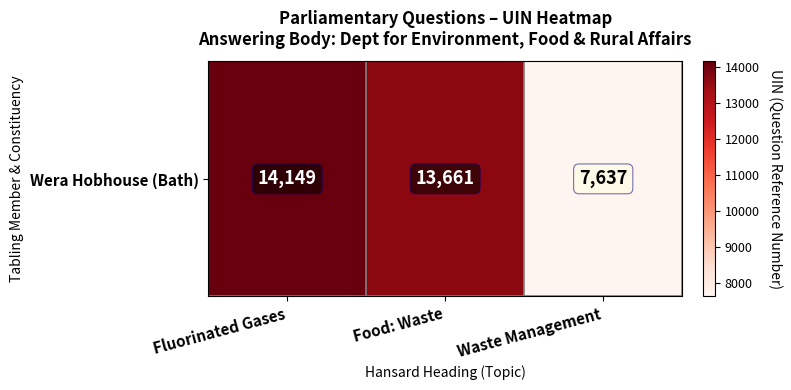

What is the difference between the maximum and minimum values?

6512